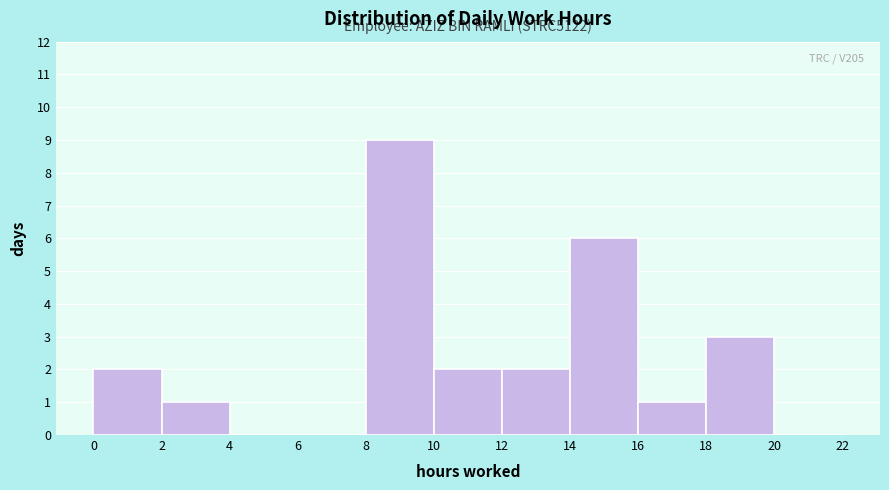

Over which range of the x-axis is the bar tallest?

8 to 10